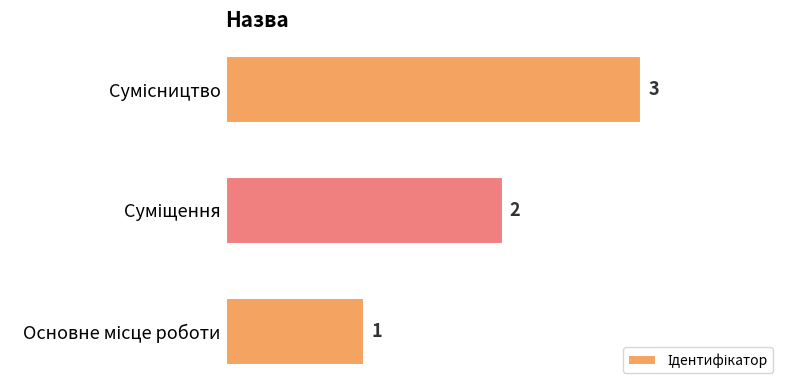

What is the difference between the second highest and minimum values?

1